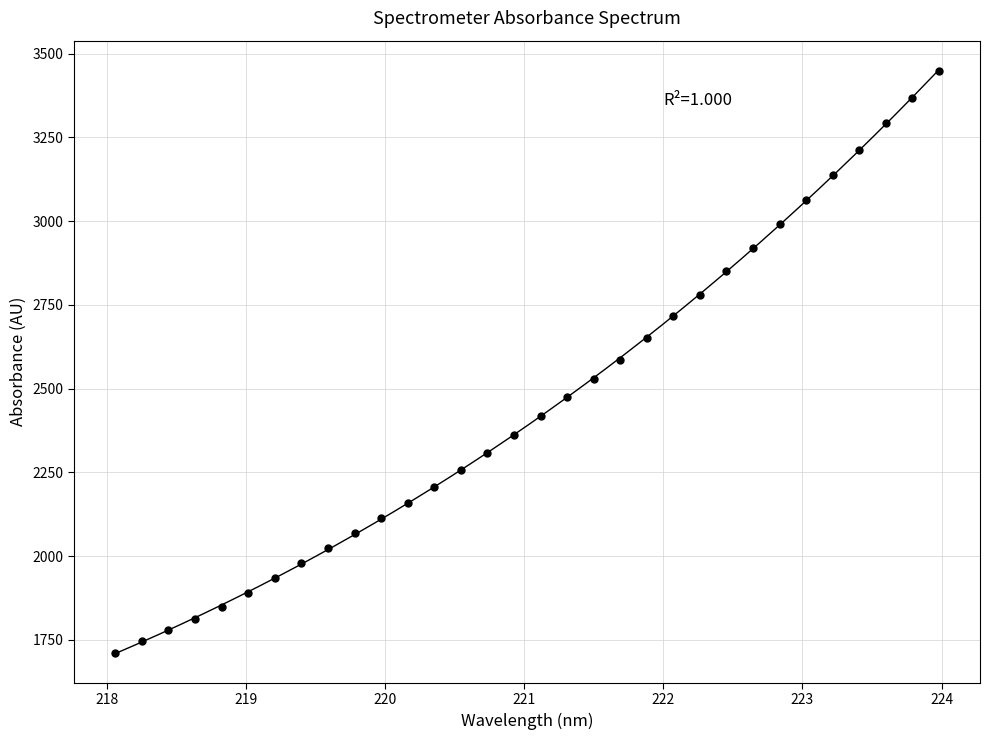

What is the range of X values (max minus min)?

5.9